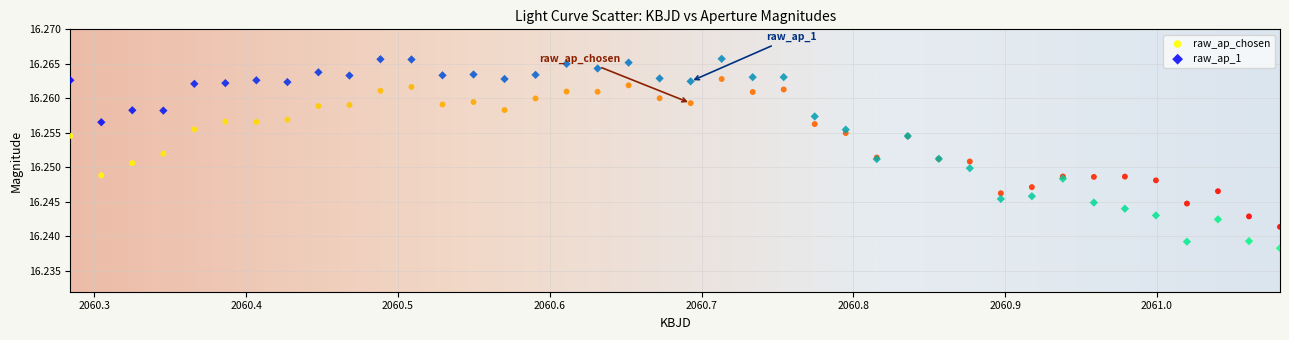

What is the X range (max minus min) for the scatter plot?

0.8